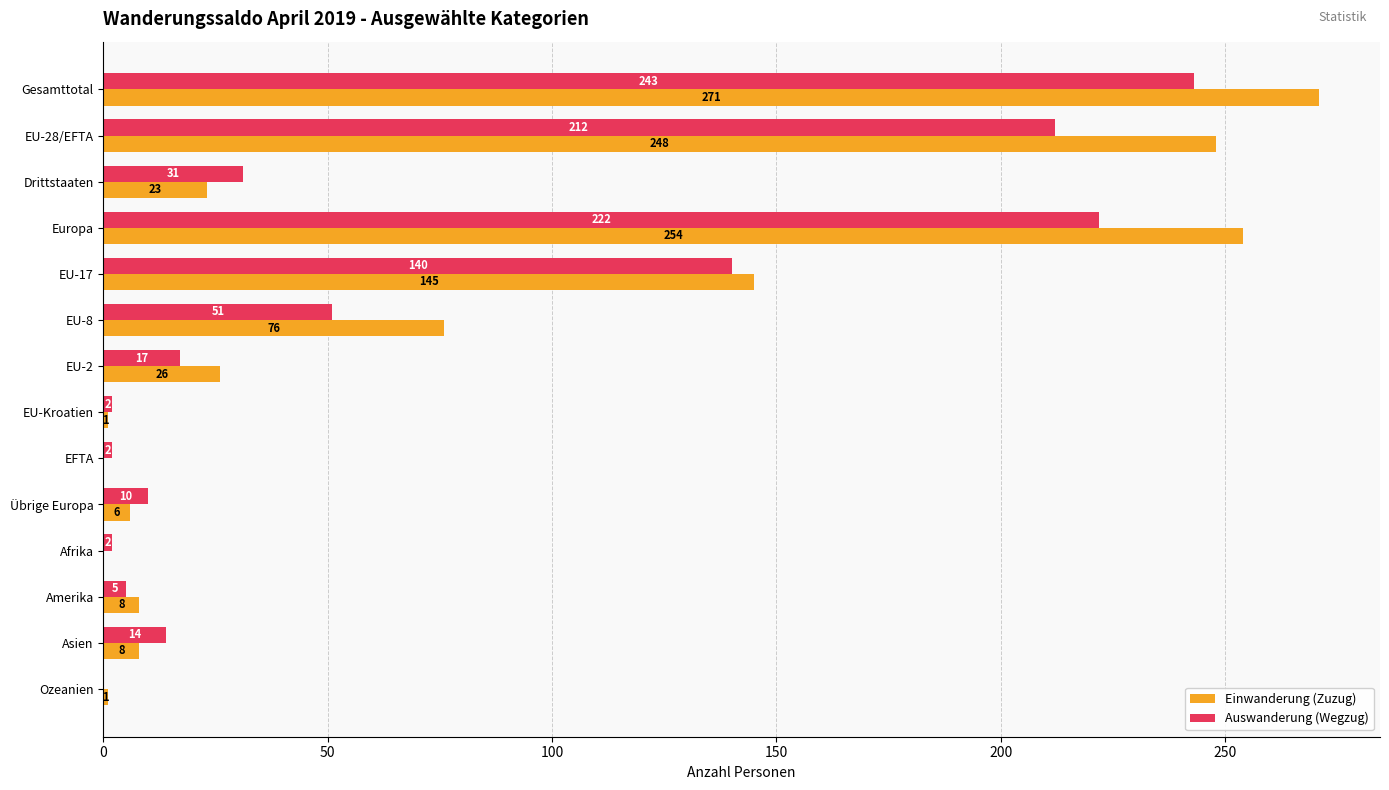

How many values in Einwanderung (Zuzug) are above zero?

12